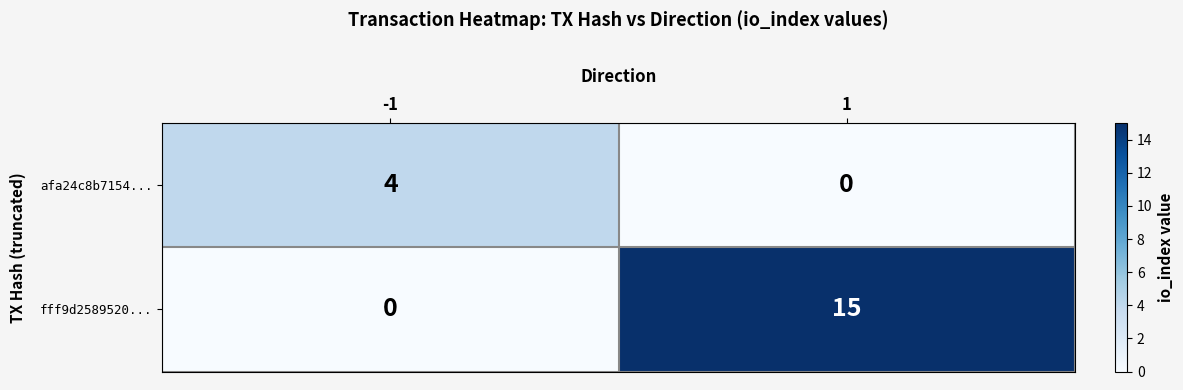

What is the difference between the maximum and minimum values in the afa24c8b7154... series?

4